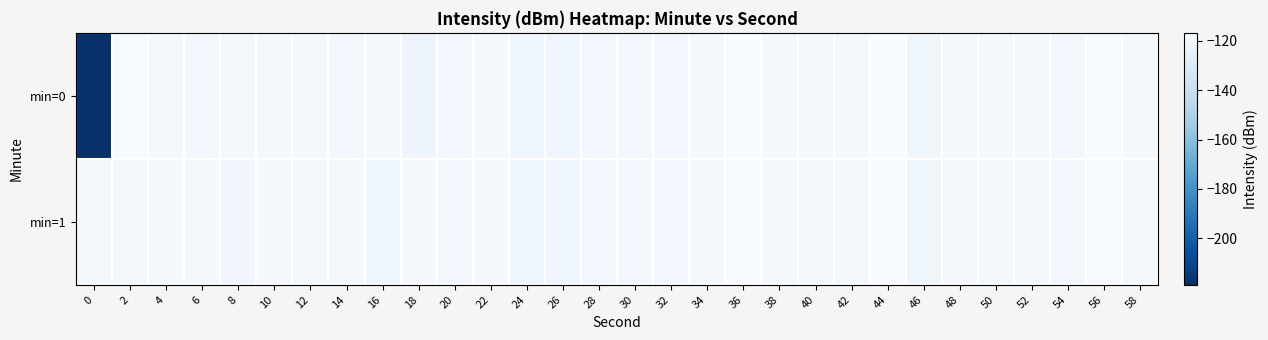

Which series has the widest spread of values?

min=0